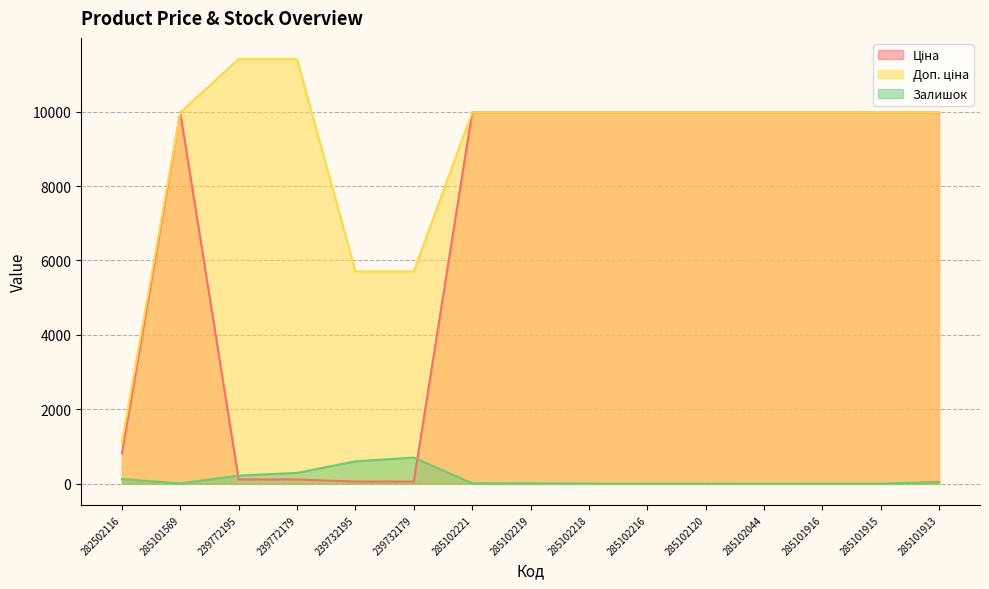

Between 285102221 and 285101915, which series saw the biggest shift?

Залишок